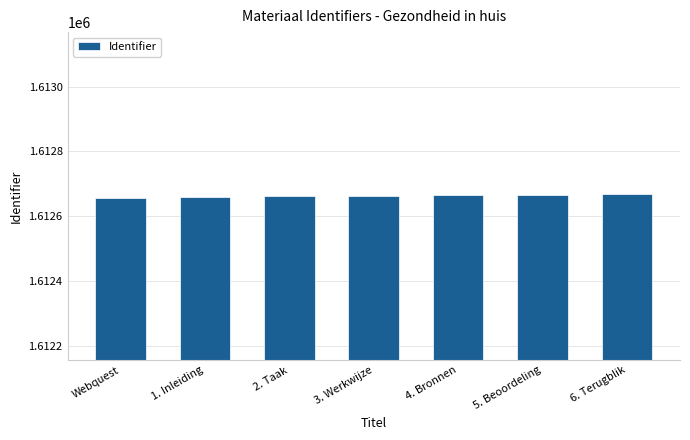

What position from the left is 5. Beoordeling?

6